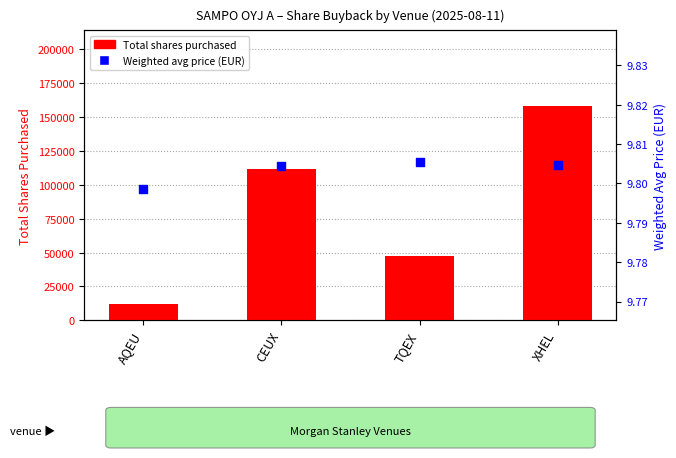

Is the value of Weighted avg price (EUR) at CEUX greater than the value of Total shares purchased at XHEL?

No